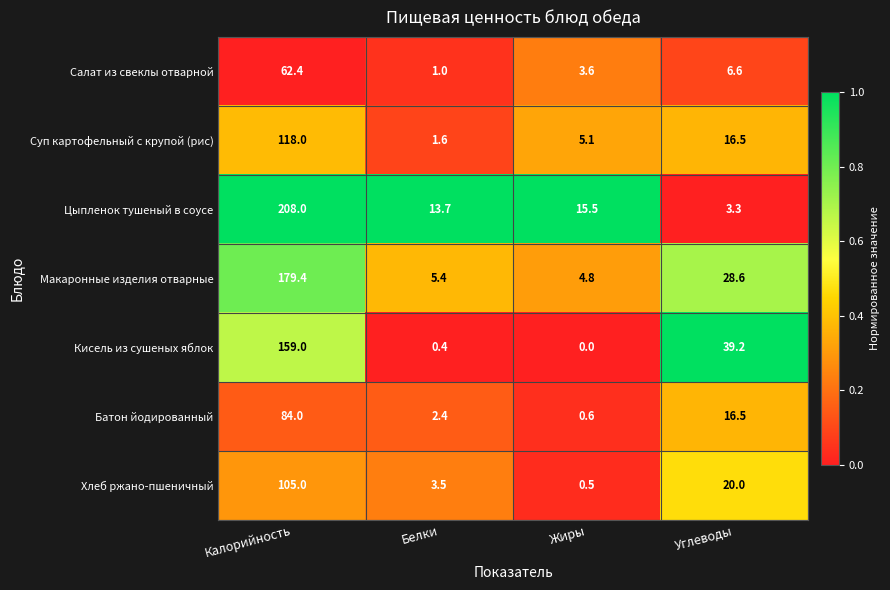

The value of Макаронные изделия отварные at Калорийность is 179.4. True or false?

True